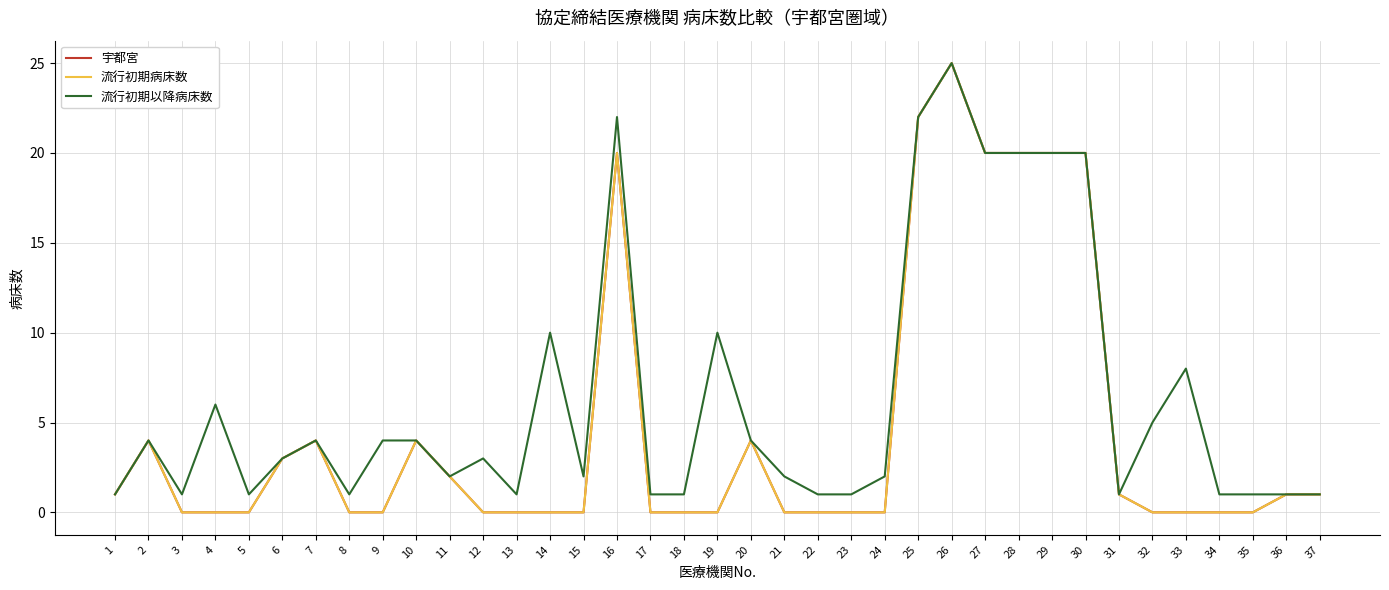

Is this an area chart (filled region under the line)?

No